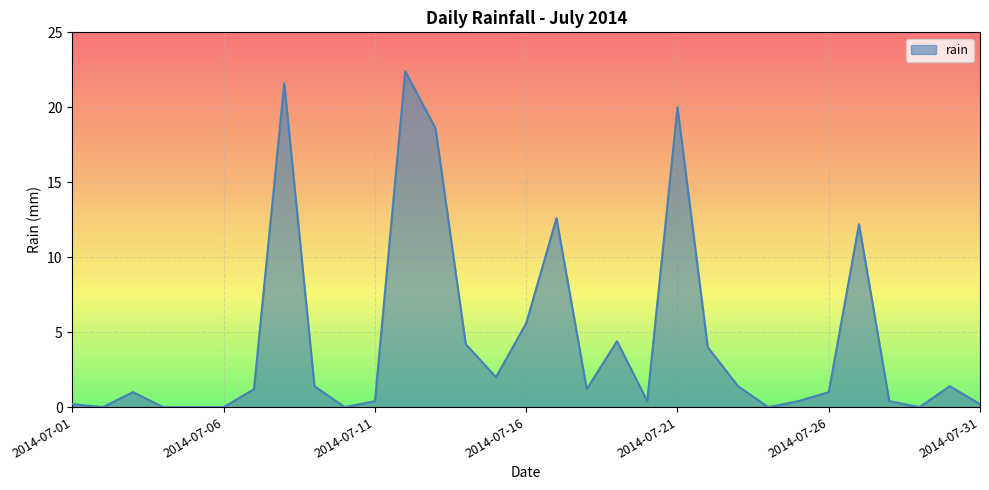

What is the maximum value shown in the chart?

22.4